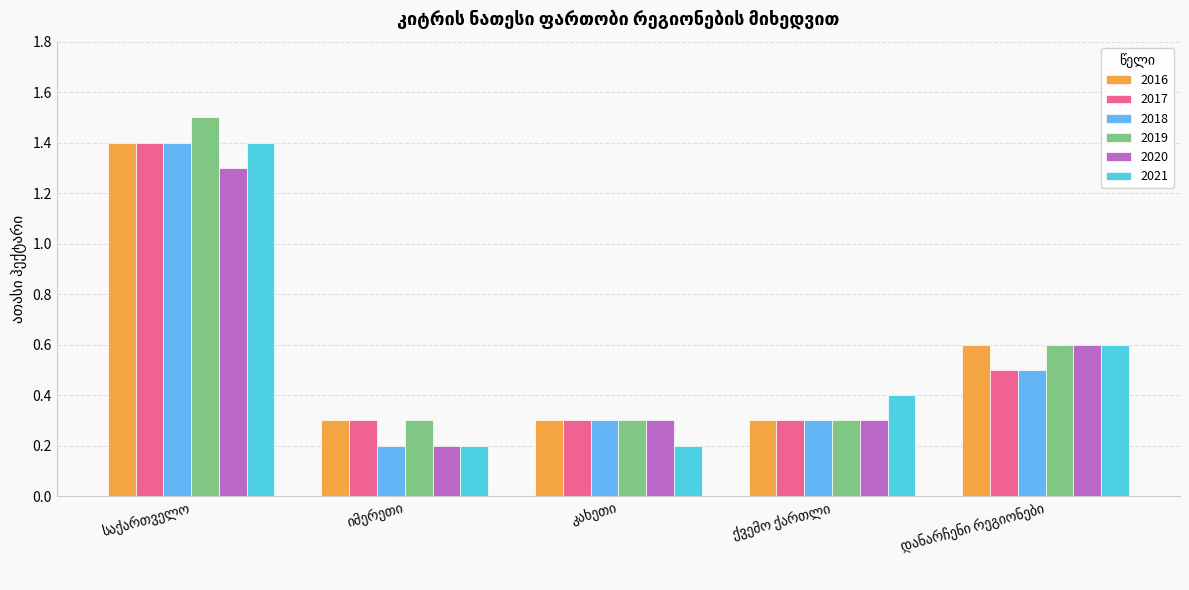

What is the value of the 2018 bar at the 2nd from the left?

0.2